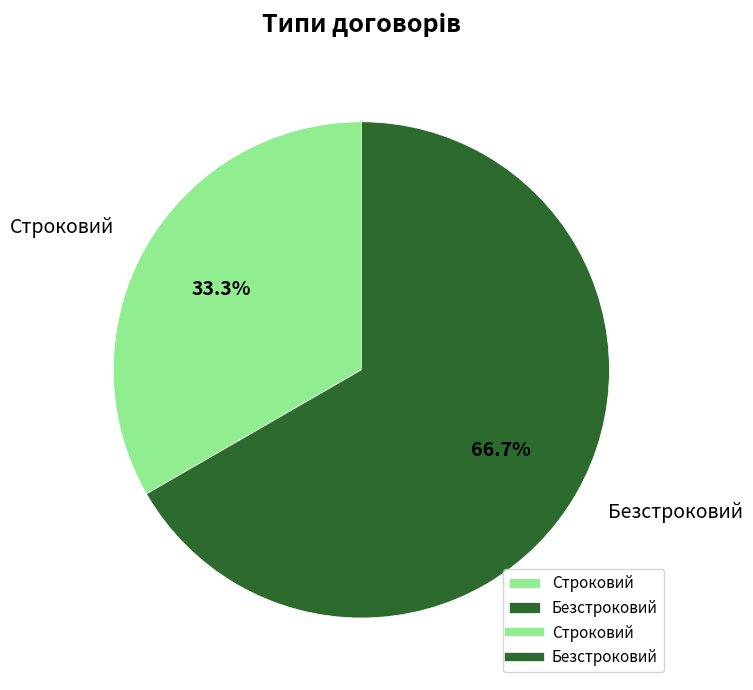

Which category accounts for the majority?

Безстроковий